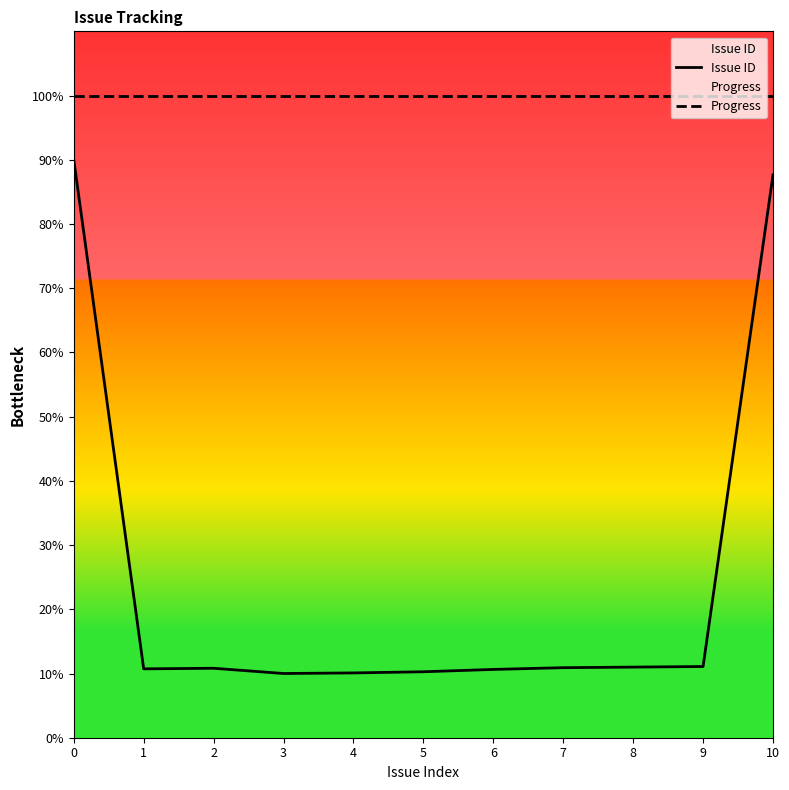

Read the Progress value at 10.

100.0